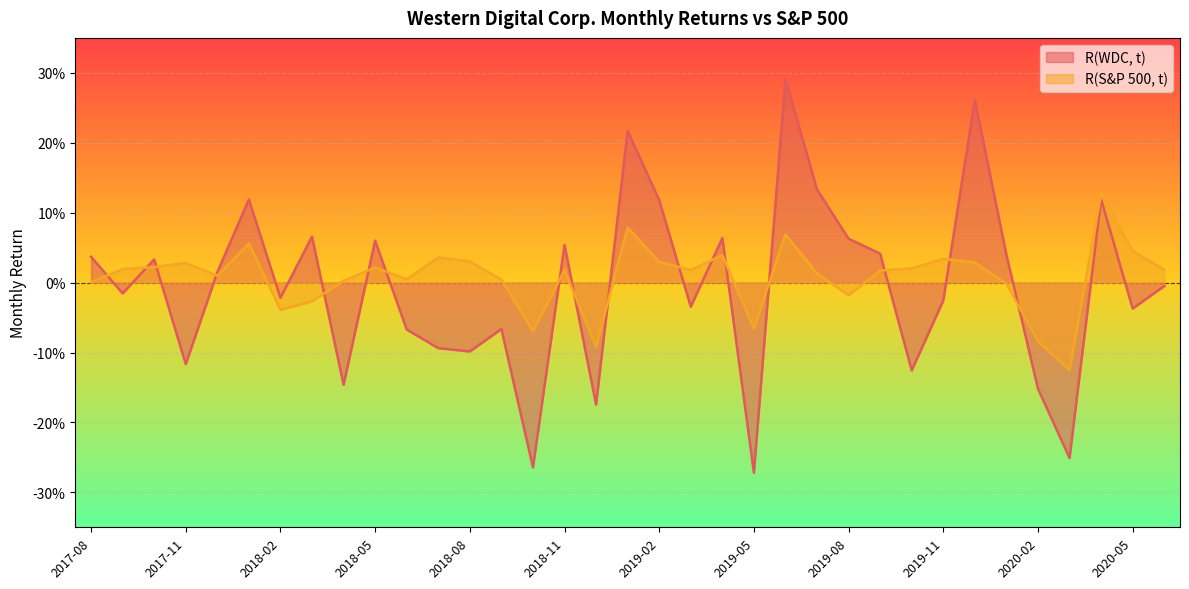

Is it true that R(WDC, t) equals -0.0 at 2018-08?

False